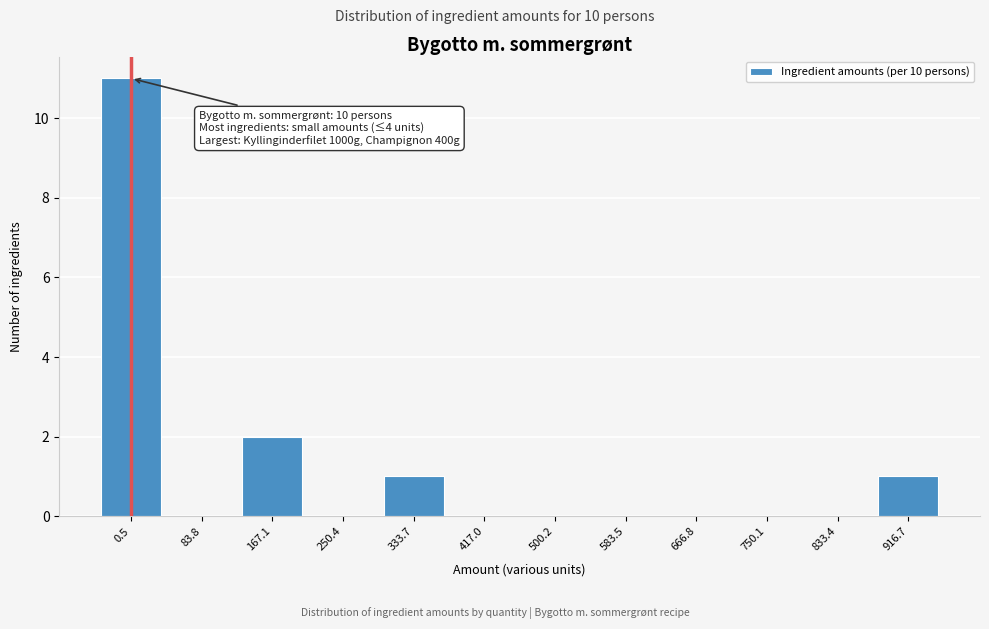

Reading right to left, extract all data points from this chart.

916.7=1	833.4=0	750.1=0	666.8=0	583.5=0	500.2=0	417.0=0	333.7=1	250.4=0	167.1=2	83.8=0	0.5=11